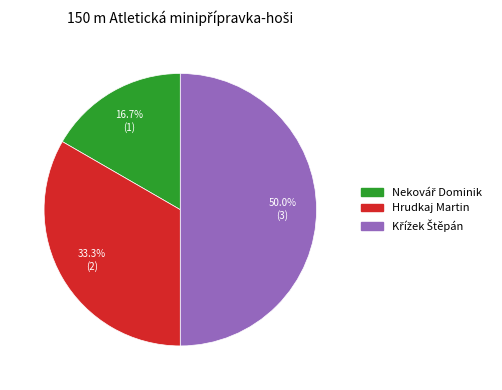

Does Hrudkaj Martin account for over 50% of the chart?

No